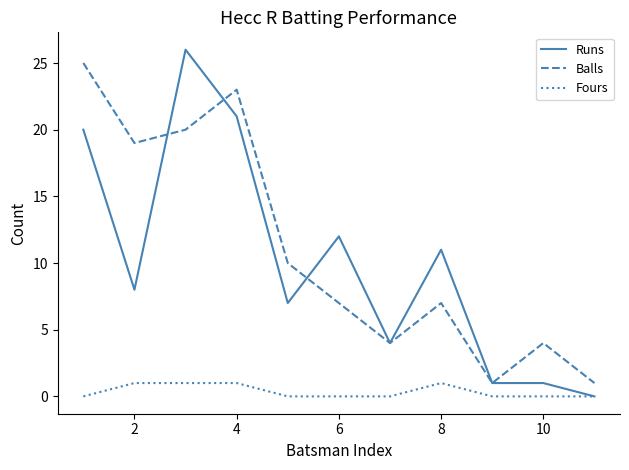

True or false: Fours and Balls intersect in this chart.

False